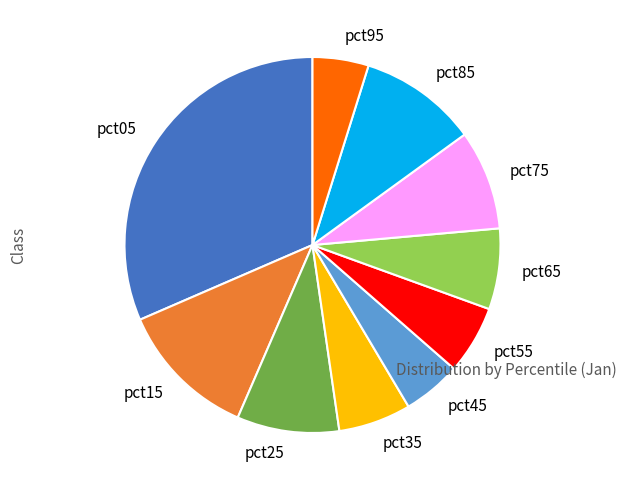

What is the largest slice in the pie chart?

pct05